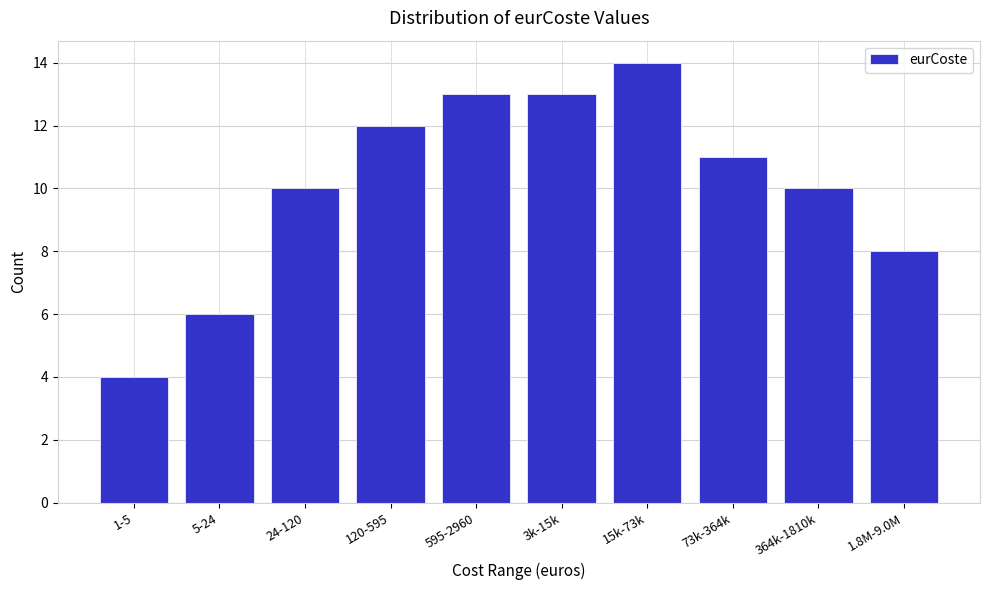

Reading right to left, list all the values displayed in this chart.

1.8M-9.0M=8	364k-1810k=10	73k-364k=11	15k-73k=14	3k-15k=13	595-2960=13	120-595=12	24-120=10	5-24=6	1-5=4